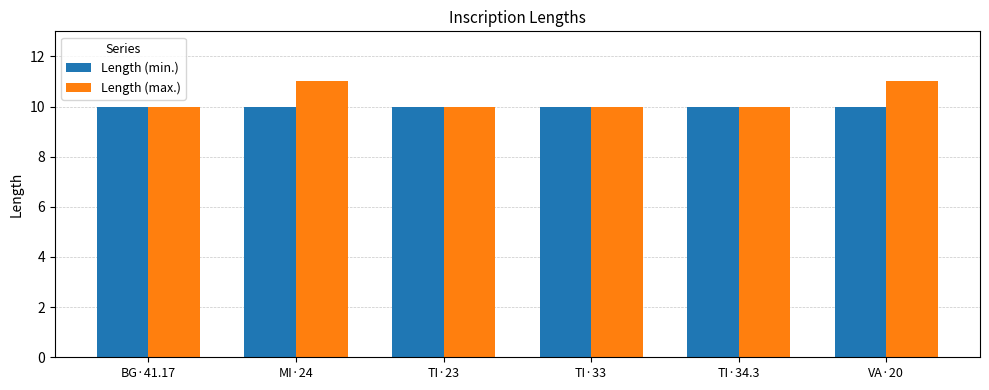

What is the difference between the maximum and minimum values in the Length (max.) series?

1